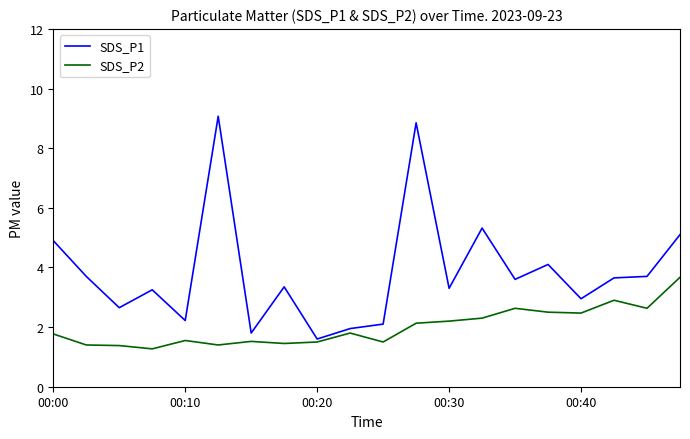

What is the minimum value shown in the chart?

1.3